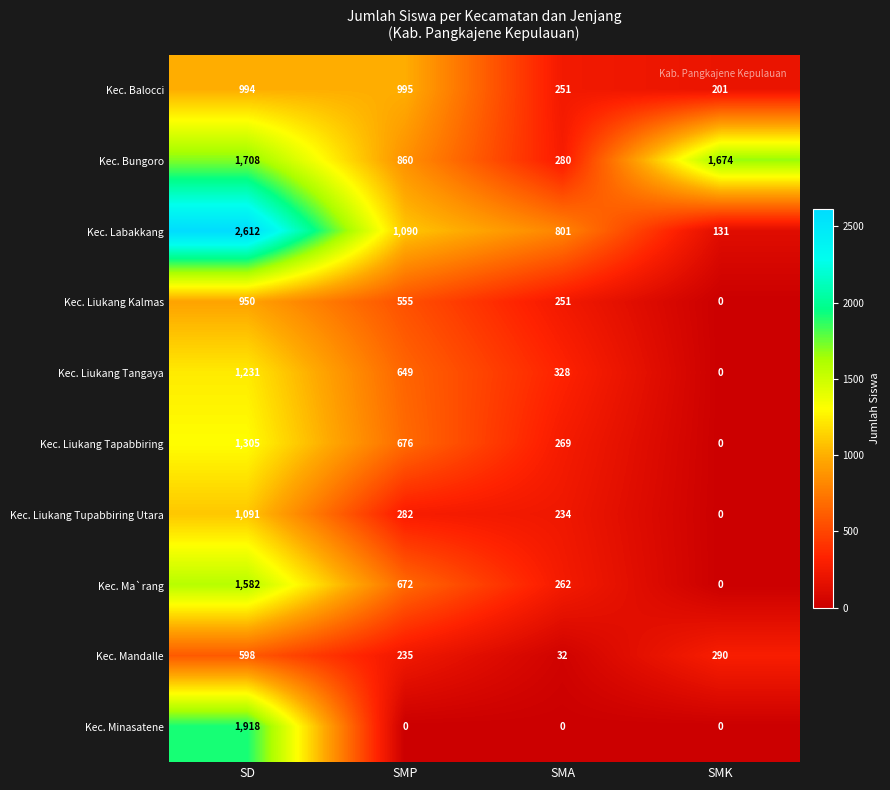

At how many categories does at least one series exceed 954?

3